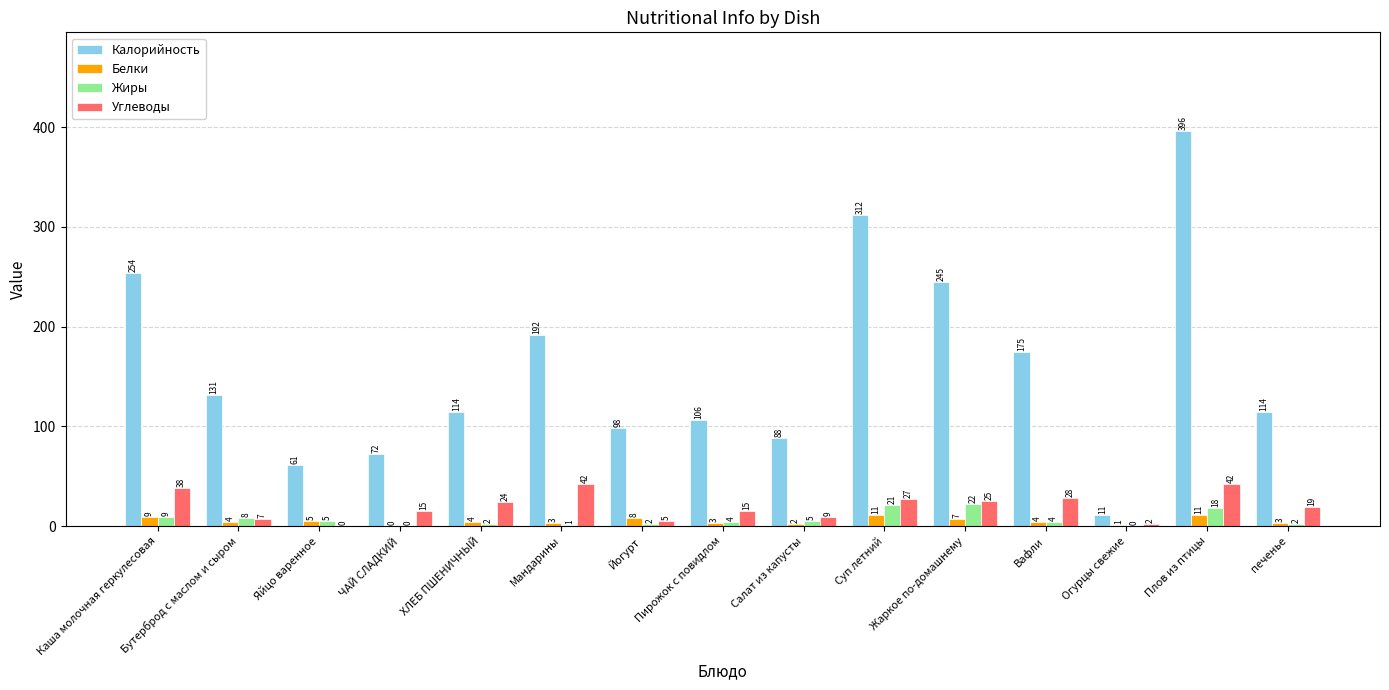

Where does the Жиры series first go above 4?

Каша молочная геркулесовая